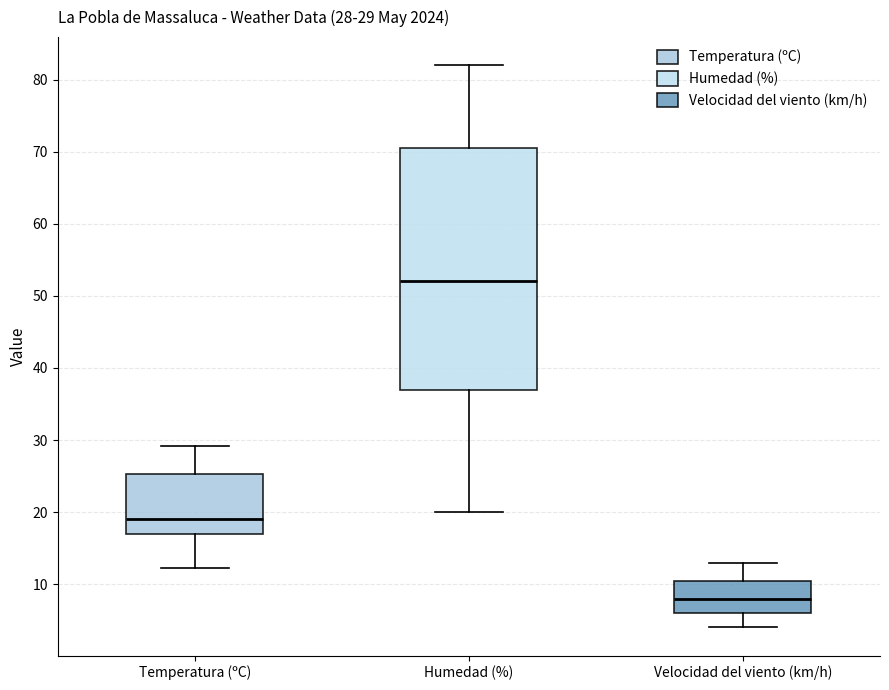

Comparing the boxes themselves (not the whiskers), which one is the tallest?

Humedad (%)